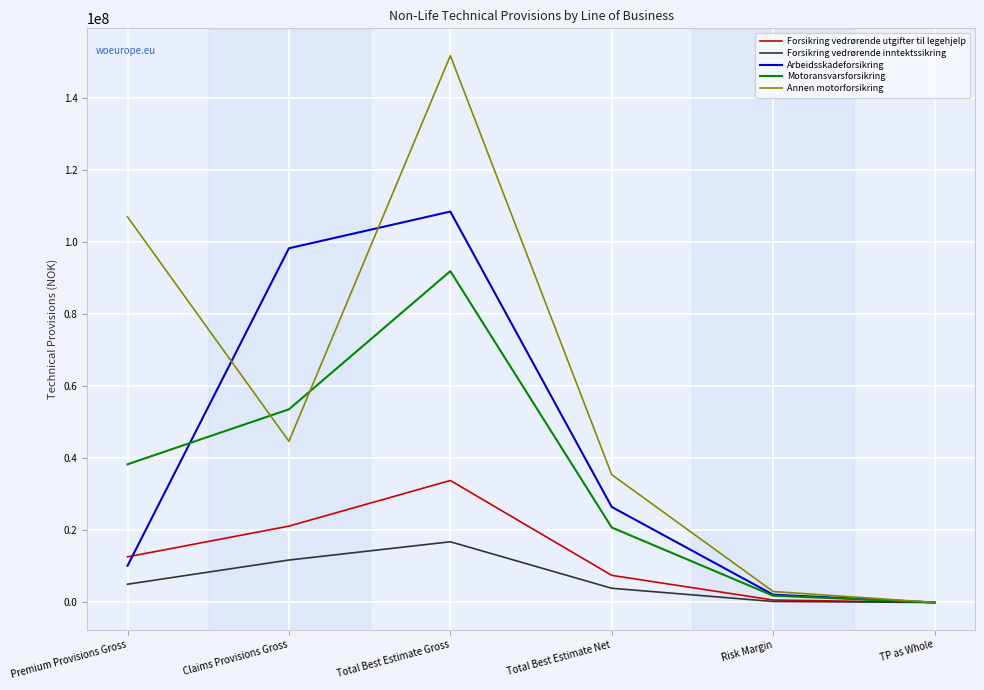

What is the approximate value of Forsikring vedrørende inntektssikring at Claims Provisions Gross?

11769389.6